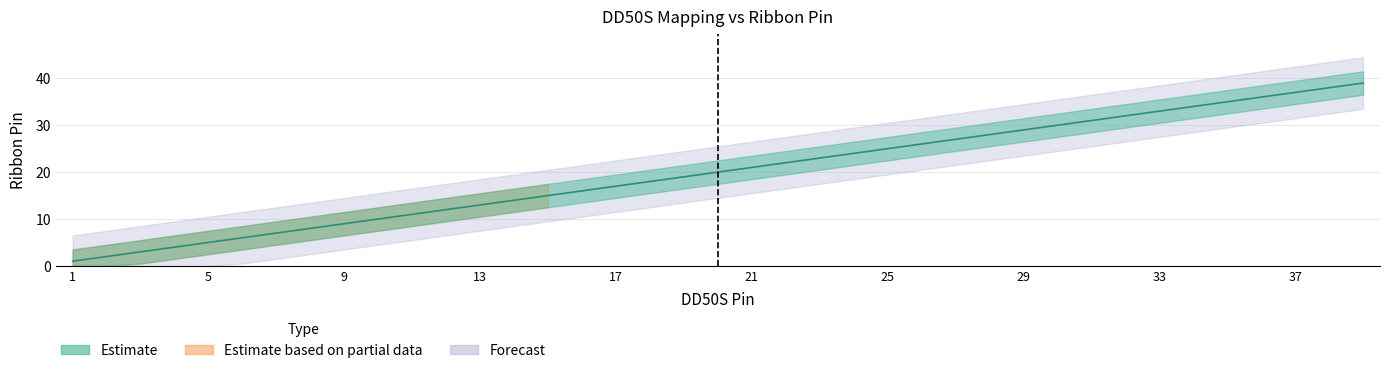

What is the average value?

20